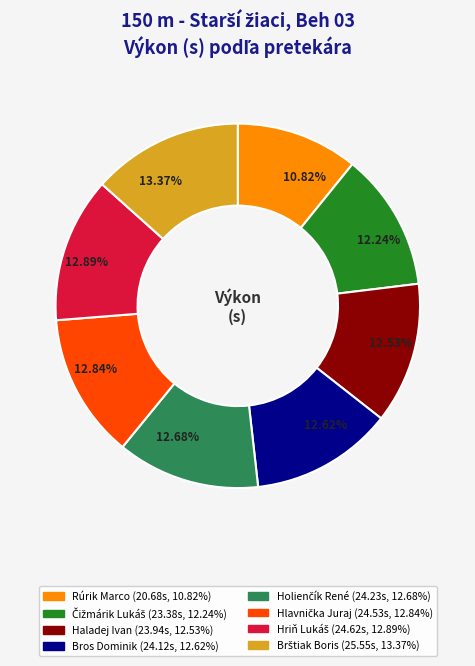

Is there any slice that represents more than half of the pie?

No